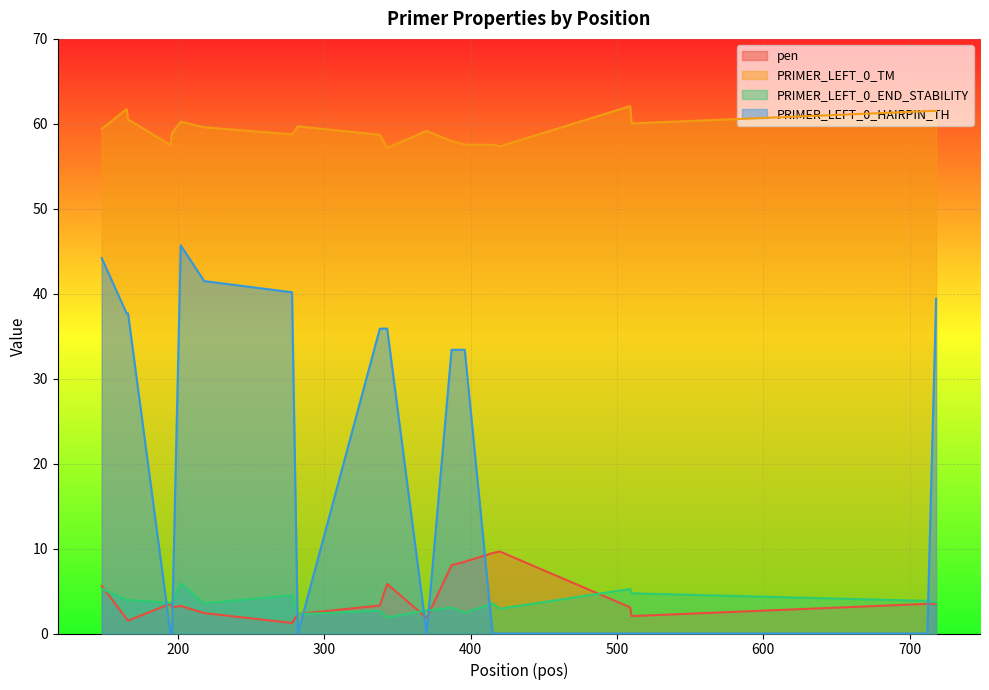

What is the value of the PRIMER_LEFT_0_TM point at the 10th from the left?

58.7